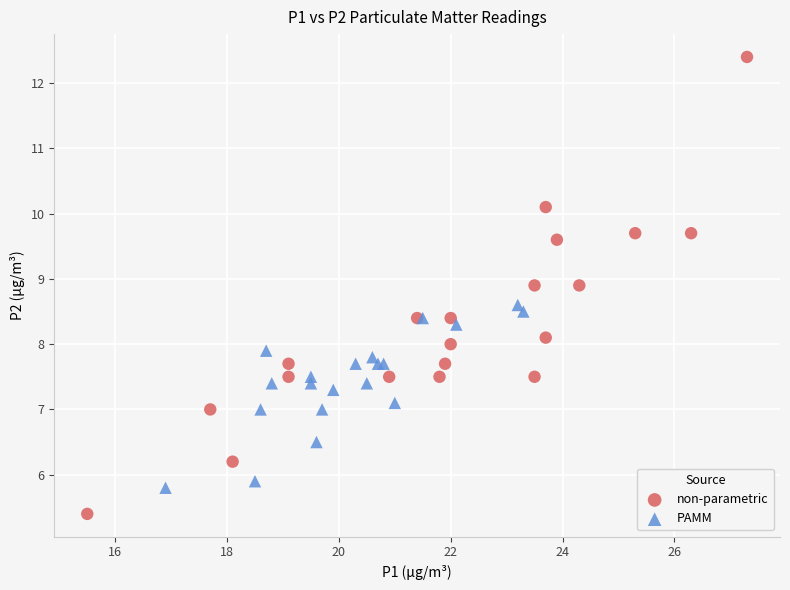

What are all the series names shown in the legend?

non-parametric, PAMM